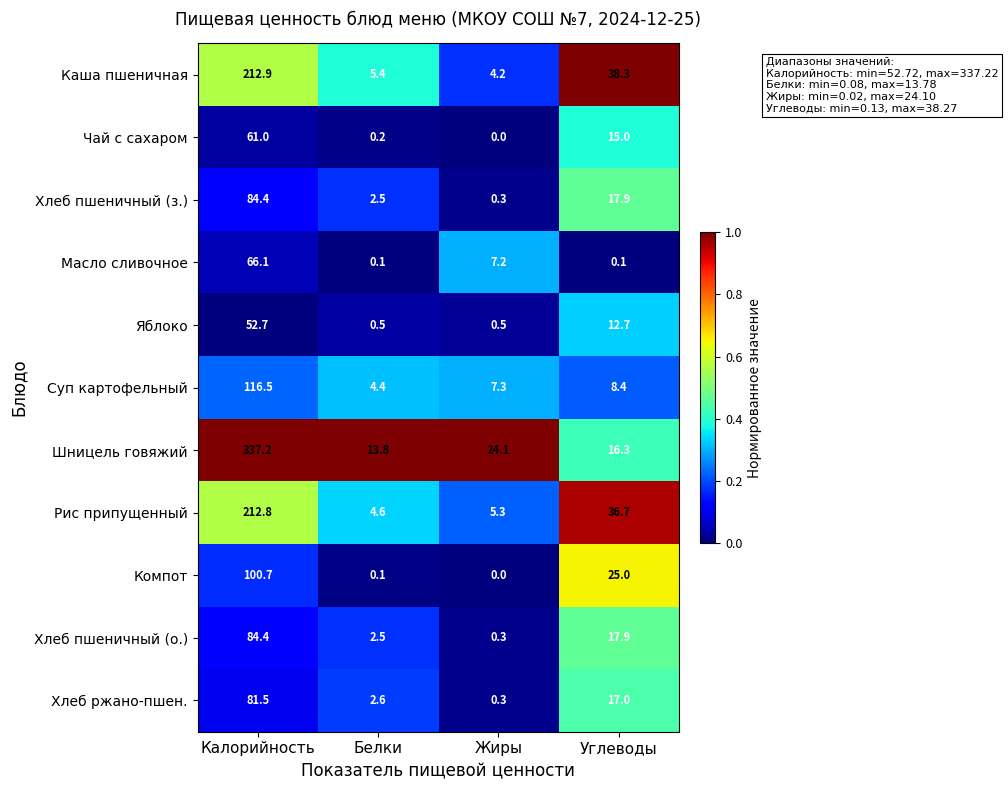

At how many categories does at least one series exceed 0?

4